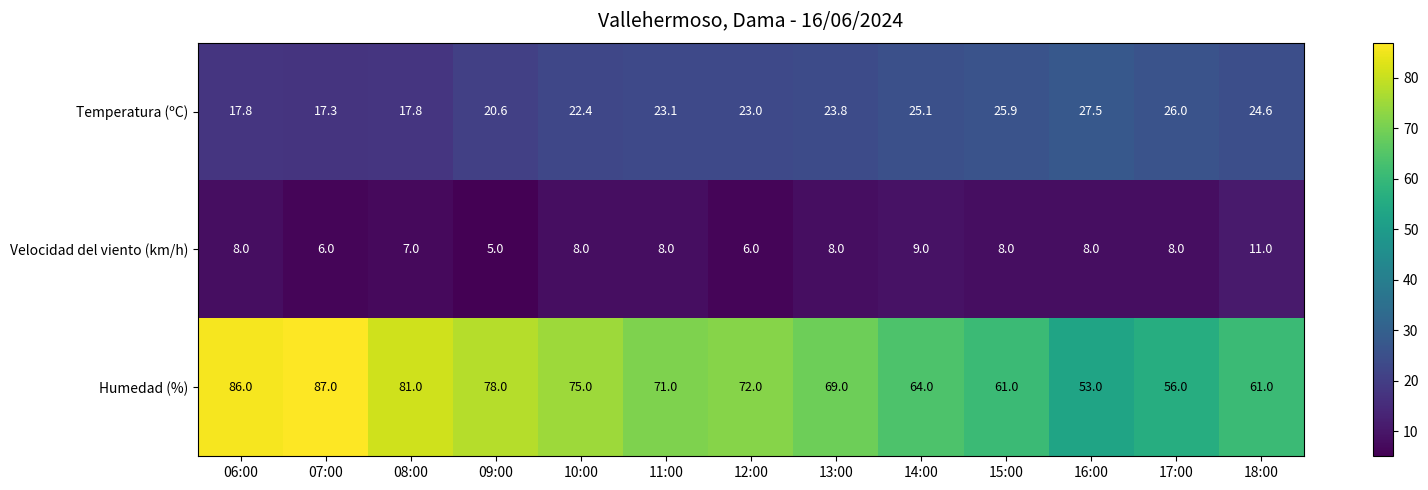

The Temperatura (ºC) series shows 44.2 at 15:00. True or false?

False